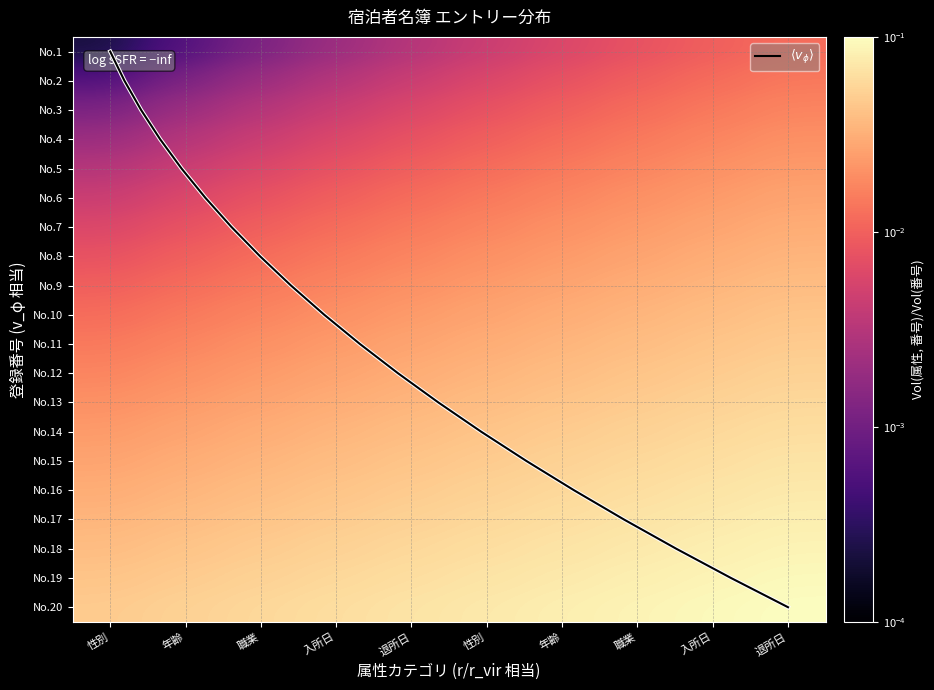

Is it true that 6 equals 0.1 at 性別?

False